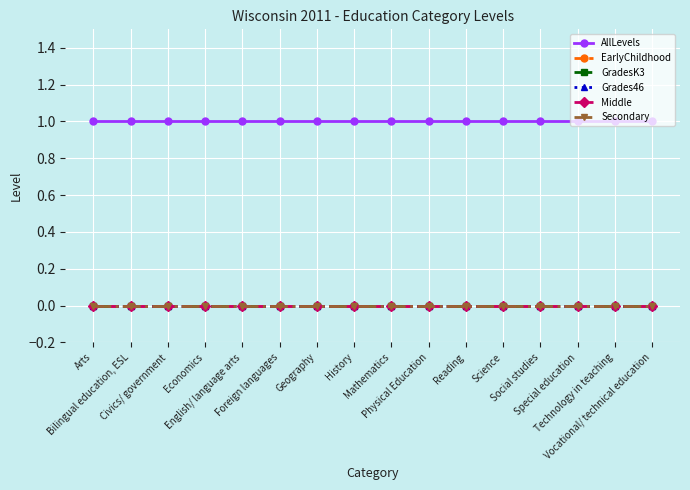

True or false: GradesK3 and EarlyChildhood intersect in this chart.

False